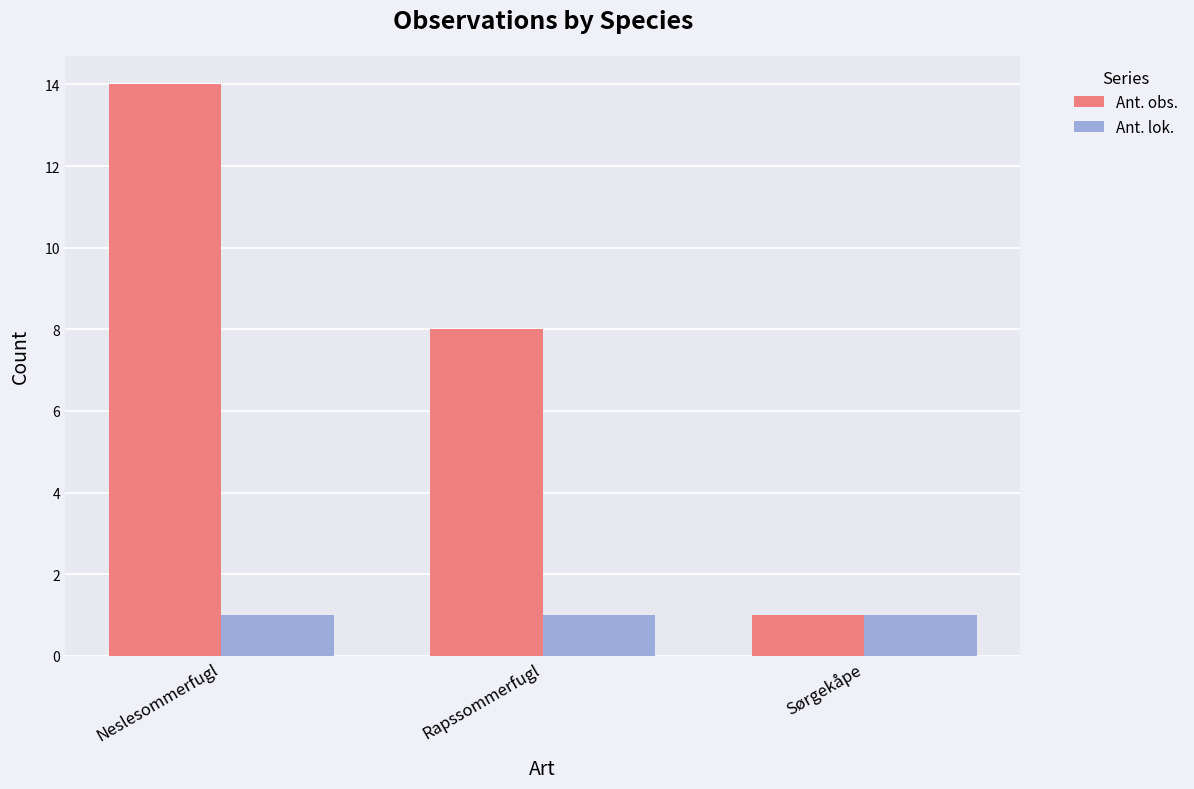

What is the label of the 2nd bar from the right?

Rapssommerfugl